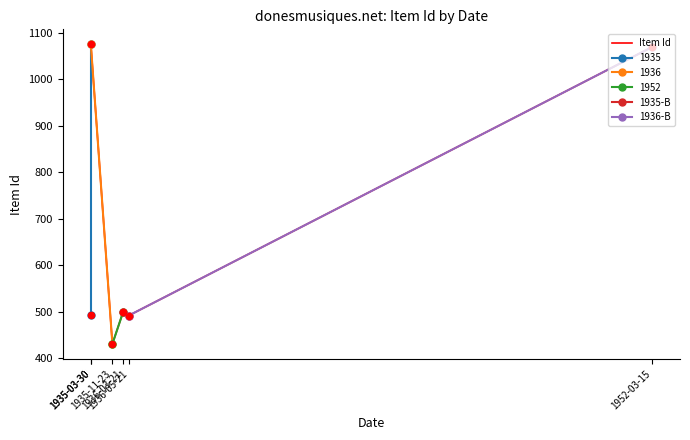

What is the ratio of the value at 15/03/1952 to the value at 21/05/1936?

2.2